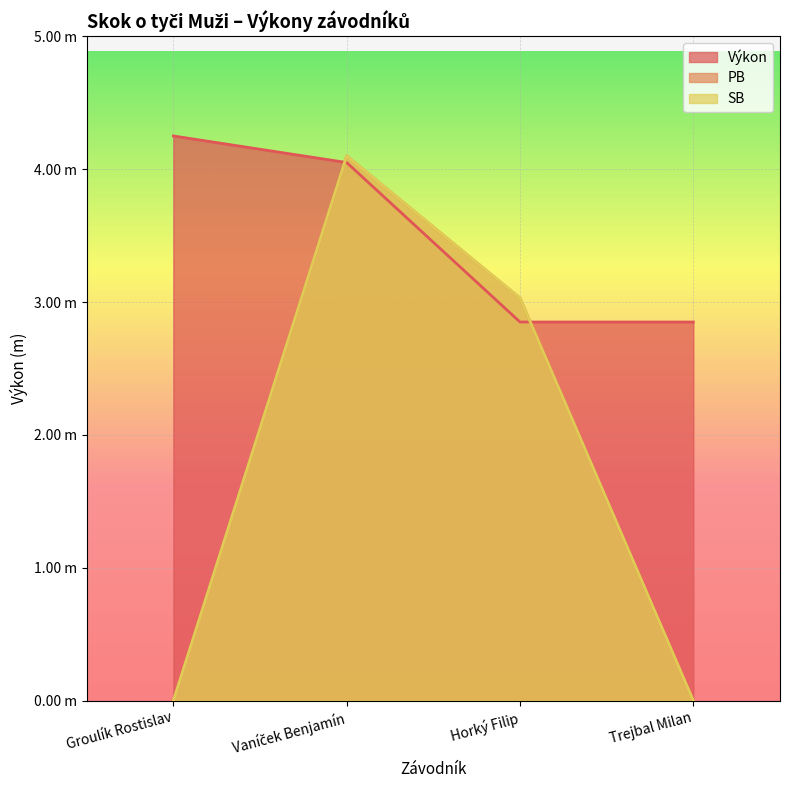

At which category is the sum across all series the highest?

Vaníček Benjamín